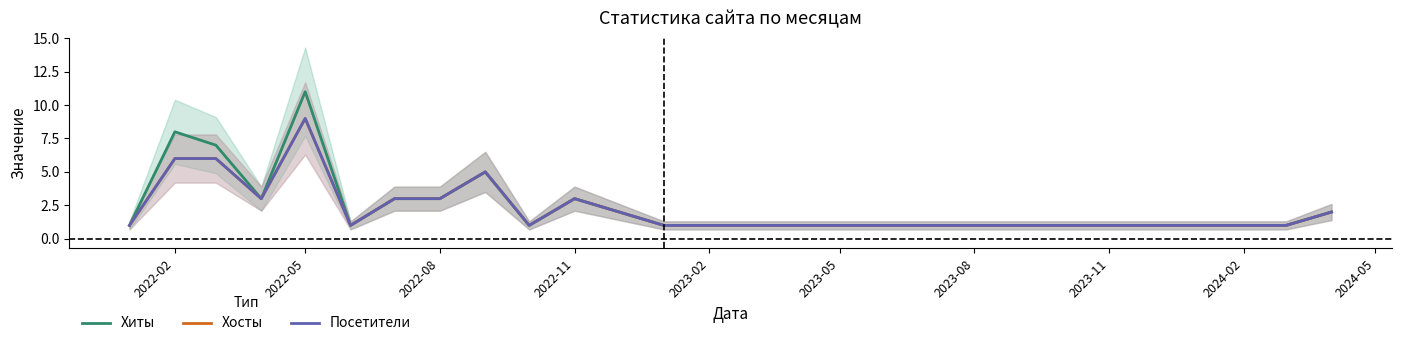

What are all the series names shown in the legend?

Хиты, Хосты, Посетители